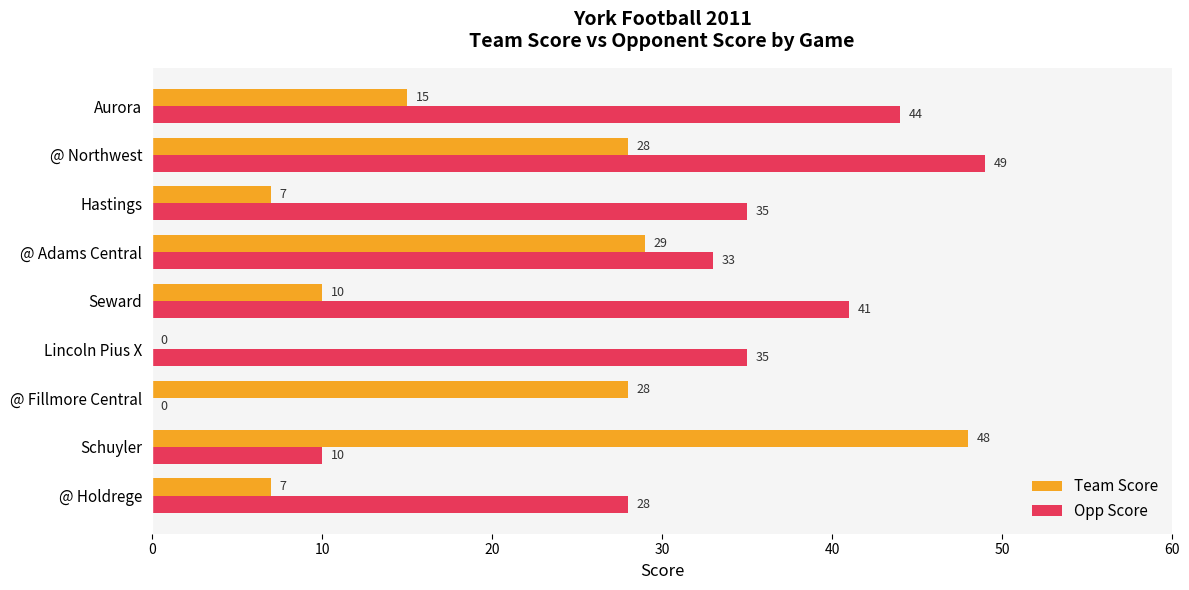

The value of Team Score at Aurora is 15. True or false?

True